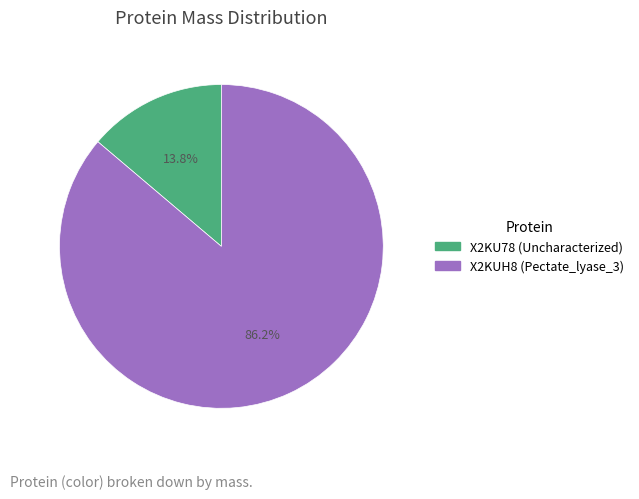

Is it true that X2KUH8 (Pectate_lyase_3) is 86% of the pie?

True